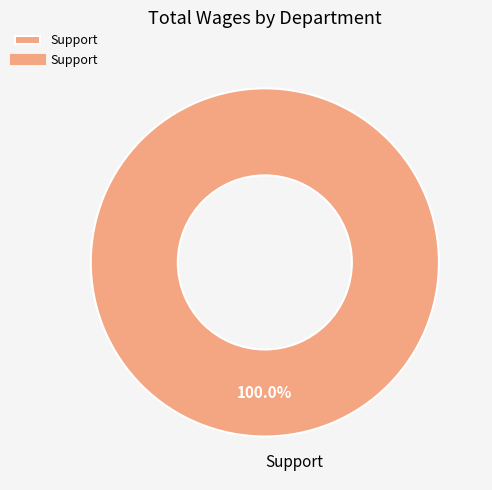

Which slice represents more than half of the pie?

Support